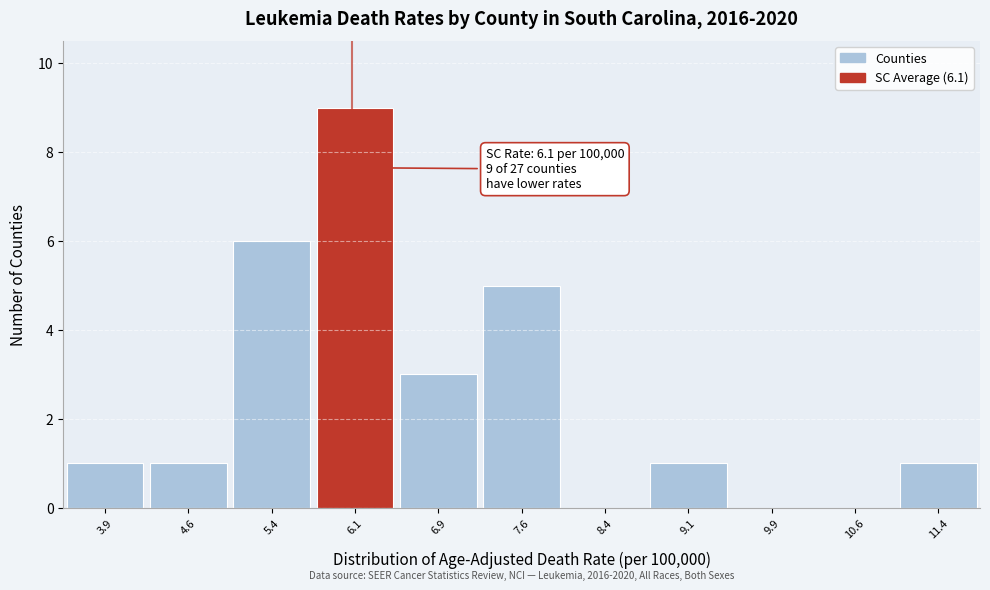

Which range on the x-axis has the tallest bar?

5.75 to 6.50